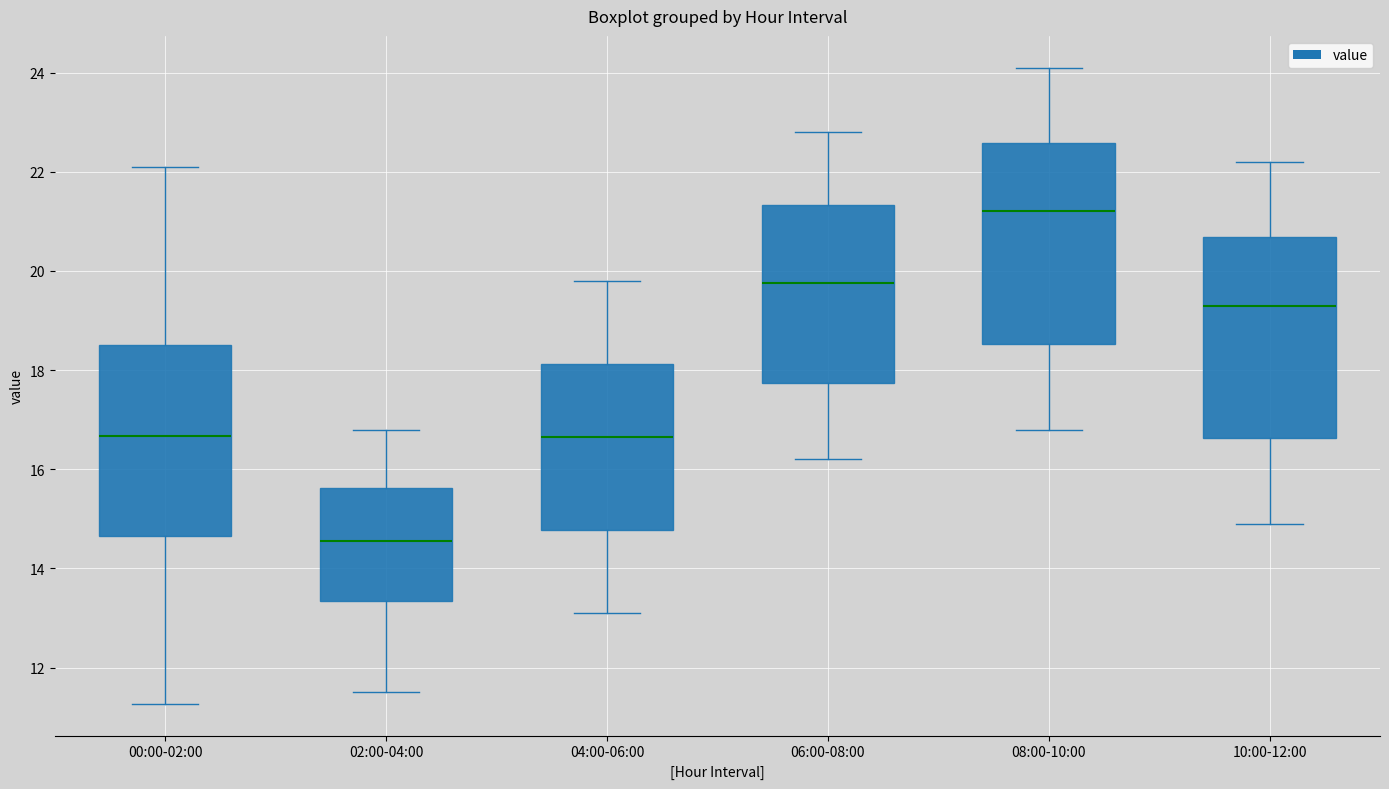

Reading left to right, transcribe this box plot: for each box, give where its median line is, the range the box spans, and where its two whiskers end, as read against the y-axis. The values are not printed on the chart, so give them approximately, as read against the axis.

00:00-02:00: median 16.6, box 14.6 to 18.6, whiskers 11.2 to 22.2
02:00-04:00: median 14.6, box 13.4 to 15.6, whiskers 11.6 to 16.8
04:00-06:00: median 16.6, box 14.8 to 18.2, whiskers 13.2 to 19.8
06:00-08:00: median 19.8, box 17.8 to 21.4, whiskers 16.2 to 22.8
08:00-10:00: median 21.2, box 18.6 to 22.6, whiskers 16.8 to 24.2
10:00-12:00: median 19.4, box 16.6 to 20.6, whiskers 15.0 to 22.2